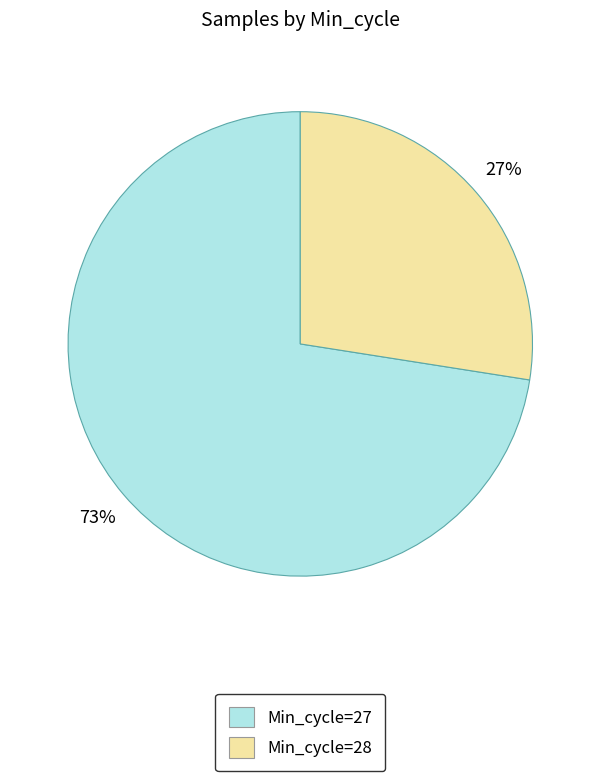

How many segments does this pie chart have?

2